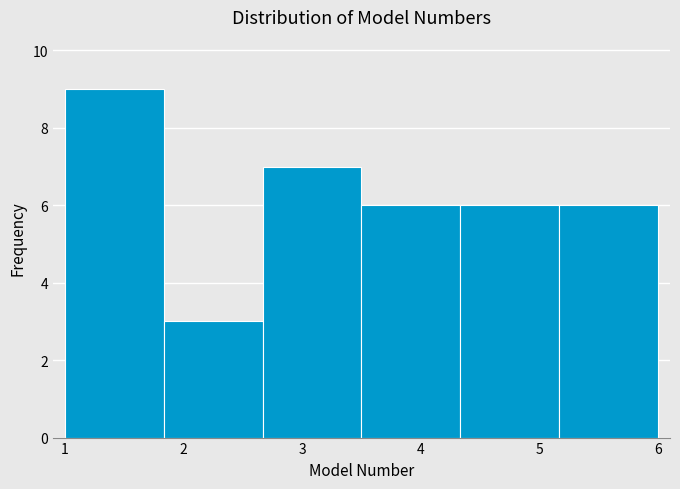

Over which range of the x-axis is the bar tallest?

1.0 to 1.8